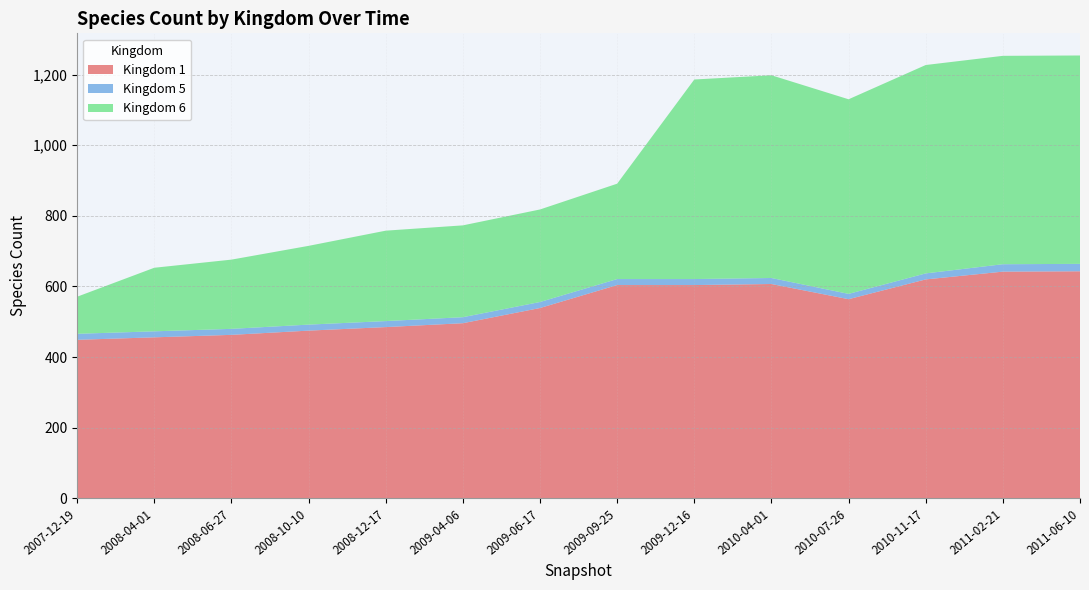

Reading left to right, transcribe all the data shown in this chart.

1: 2007-12-19=449	2008-04-01=456	2008-06-27=463	2008-10-10=475	2008-12-17=485	2009-04-06=496	2009-06-17=539	2009-09-25=604	2009-12-16=604	2010-04-01=607	2010-07-26=564	2010-11-17=620	2011-02-21=642	2011-06-10=643
5: 2007-12-19=17	2008-04-01=17	2008-06-27=17	2008-10-10=17	2008-12-17=17	2009-04-06=17	2009-06-17=17	2009-09-25=17	2009-12-16=17	2010-04-01=17	2010-07-26=15	2010-11-17=17	2011-02-21=21	2011-06-10=21
6: 2007-12-19=105	2008-04-01=180	2008-06-27=196	2008-10-10=223	2008-12-17=256	2009-04-06=260	2009-06-17=262	2009-09-25=270	2009-12-16=565	2010-04-01=574	2010-07-26=551	2010-11-17=590	2011-02-21=590	2011-06-10=590